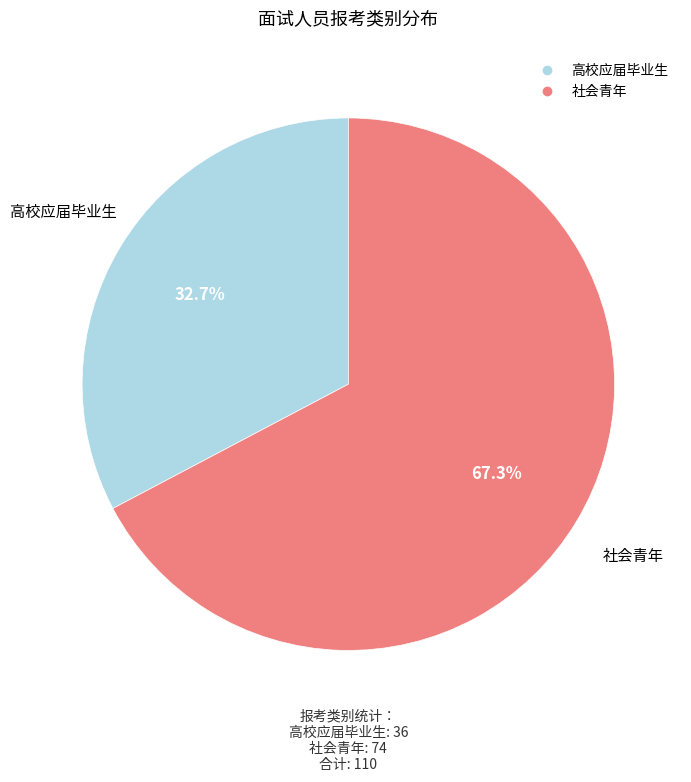

Which slice is the largest?

社会青年